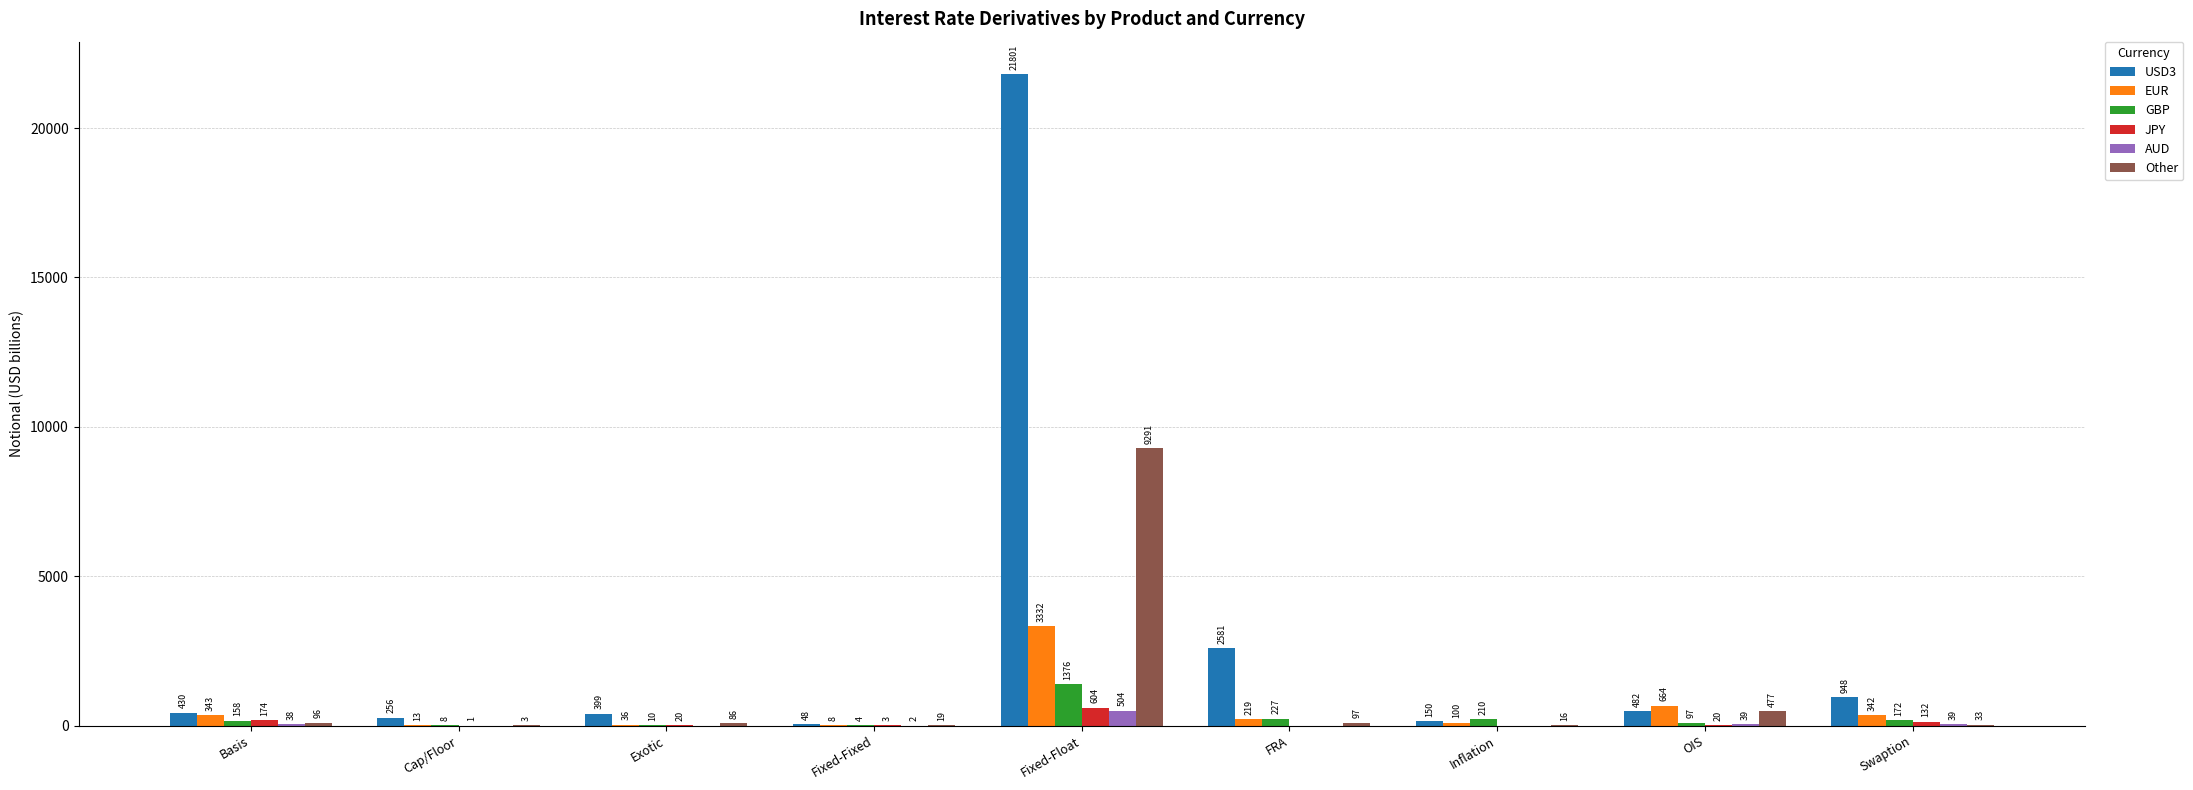

How many groups of bars are there?

9